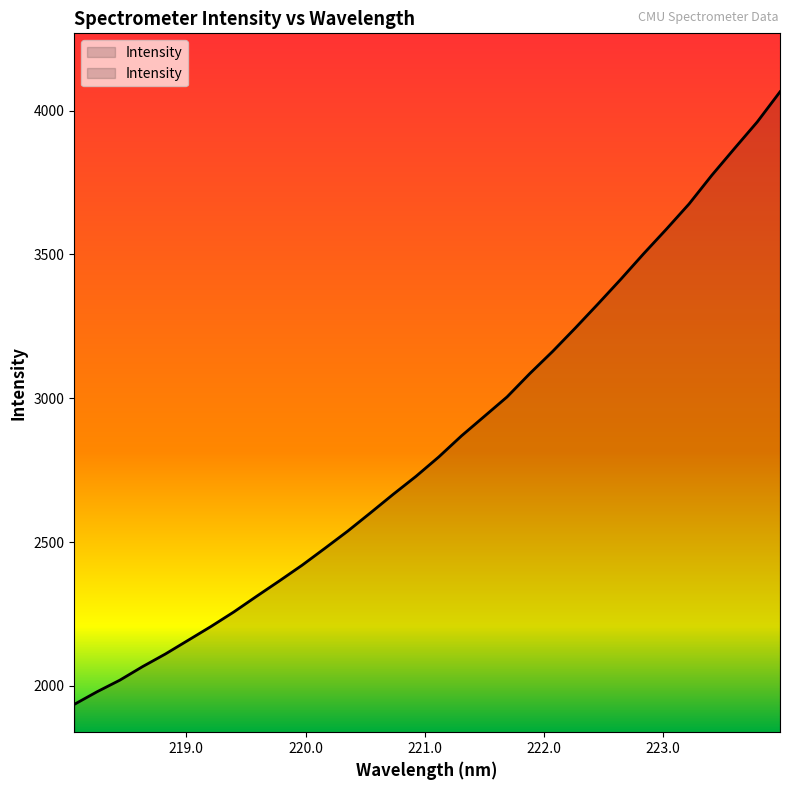

What is the difference between the maximum and minimum values?

2129.8